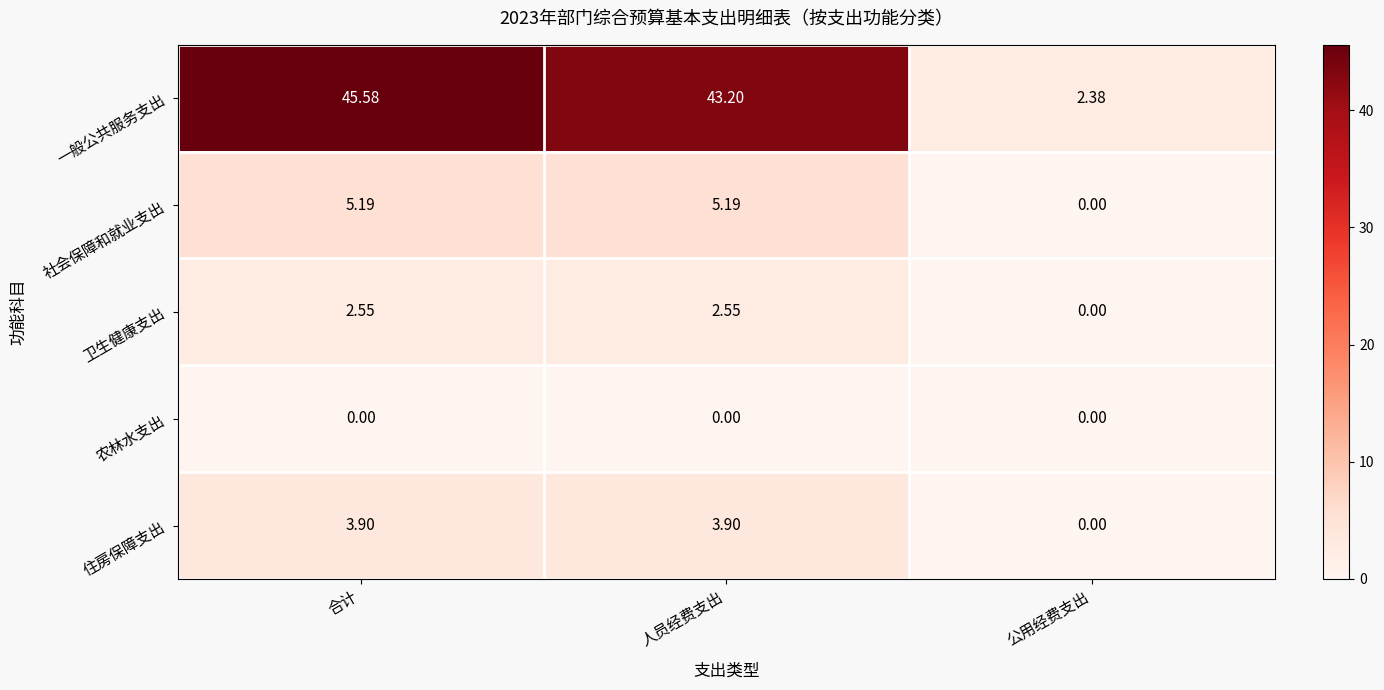

How many values in 卫生健康支出 are above zero?

2